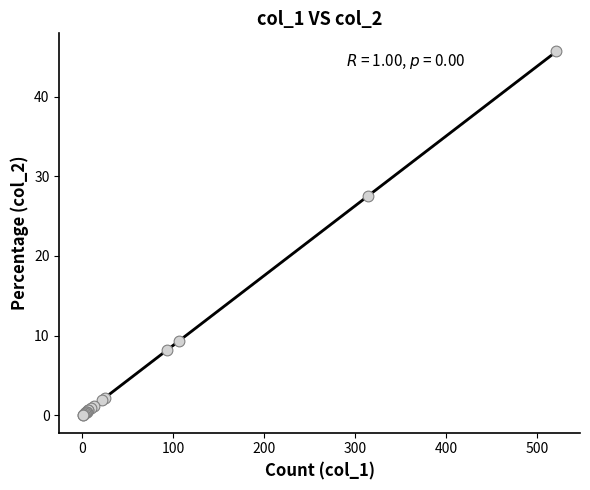

What Y value in the scatter plot is closest to 22?

27.5